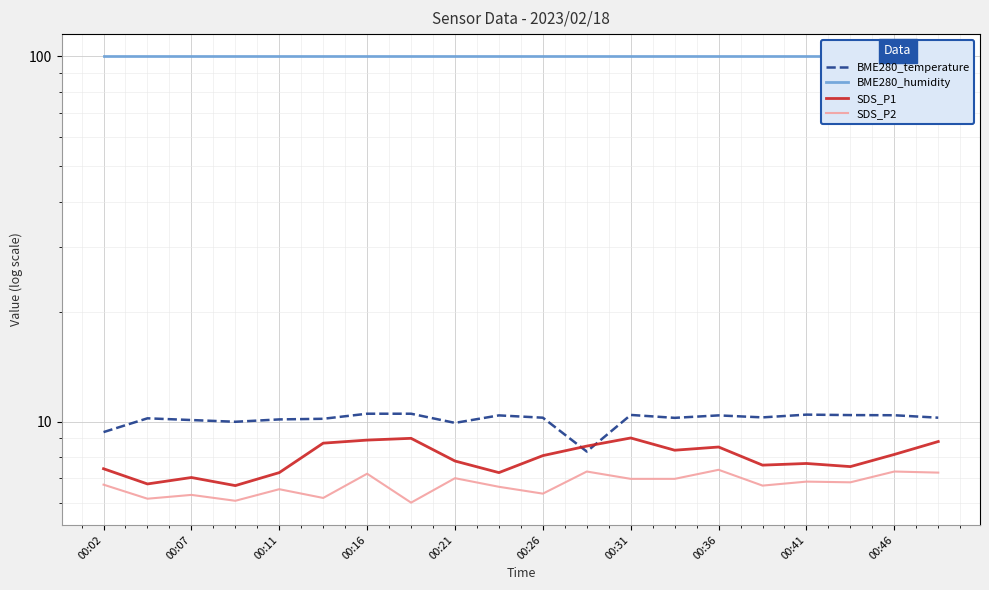

At which category is the sum across all series the highest?

00:16